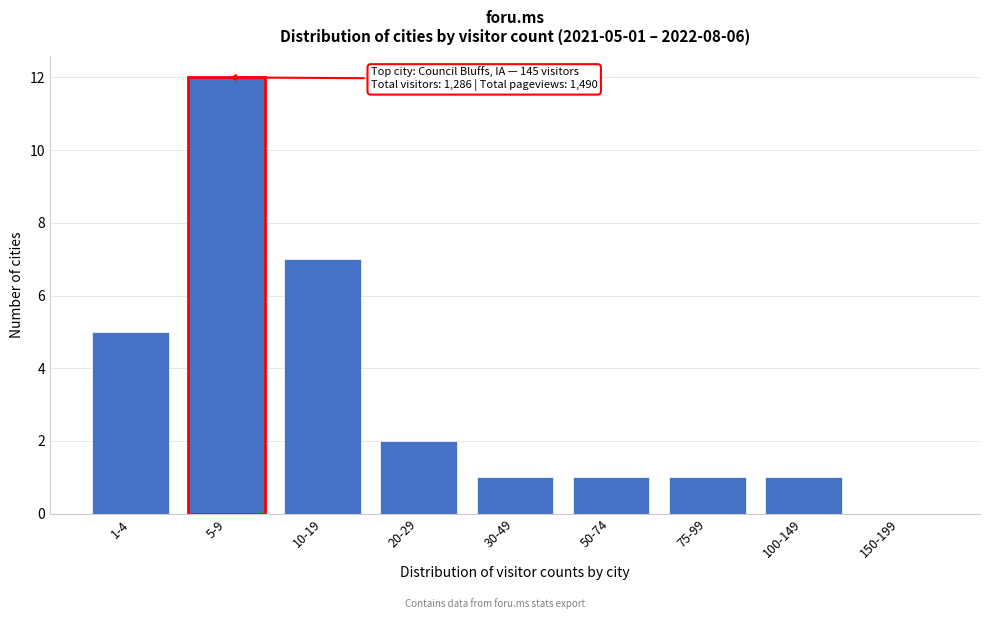

Reading right to left, extract all data points from this chart.

150-199=0	100-149=1	75-99=1	50-74=1	30-49=1	20-29=2	10-19=7	5-9=12	1-4=5